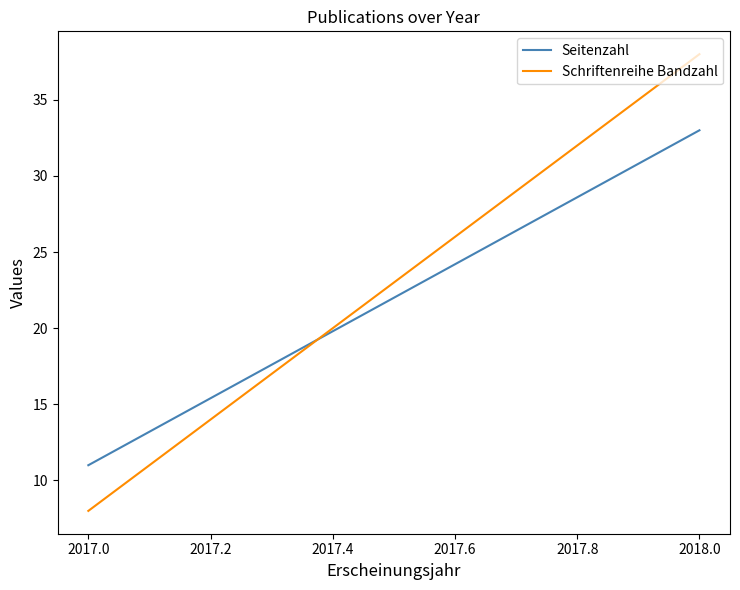

What are all the series names shown in the legend?

Seitenzahl, Schriftenreihe Bandzahl